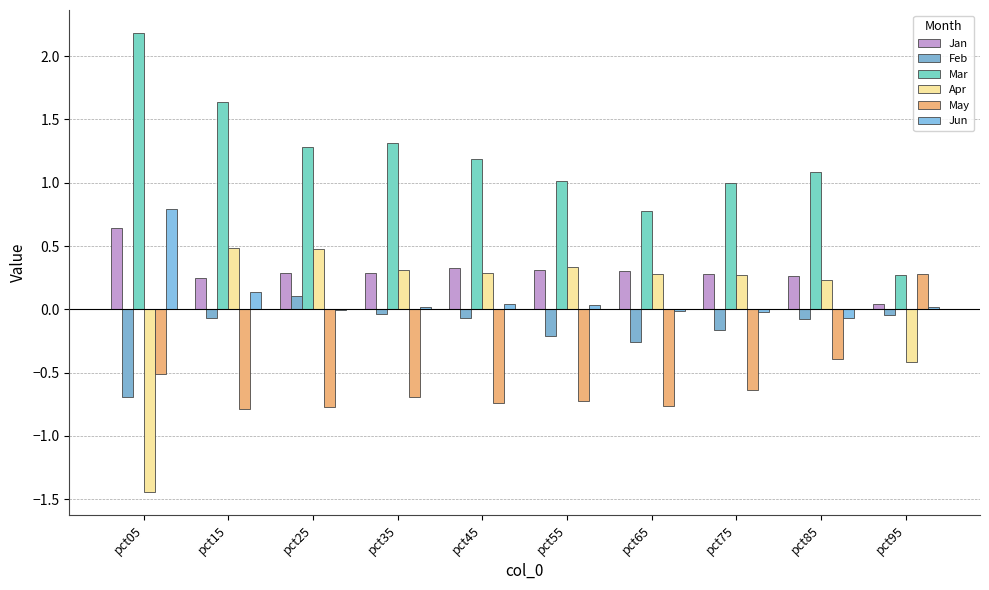

Reading left to right, extract all data points from this chart.

Jan: pct05=0.6	pct15=0.3	pct25=0.3	pct35=0.3	pct45=0.3	pct55=0.3	pct65=0.3	pct75=0.3	pct85=0.3	pct95=0.0
Feb: pct05=-0.7	pct15=-0.1	pct25=0.1	pct35=-0.0	pct45=-0.1	pct55=-0.2	pct65=-0.3	pct75=-0.2	pct85=-0.1	pct95=-0.0
Mar: pct05=2.2	pct15=1.6	pct25=1.3	pct35=1.3	pct45=1.2	pct55=1.0	pct65=0.8	pct75=1.0	pct85=1.1	pct95=0.3
Apr: pct05=-1.4	pct15=0.5	pct25=0.5	pct35=0.3	pct45=0.3	pct55=0.3	pct65=0.3	pct75=0.3	pct85=0.2	pct95=-0.4
May: pct05=-0.5	pct15=-0.8	pct25=-0.8	pct35=-0.7	pct45=-0.7	pct55=-0.7	pct65=-0.8	pct75=-0.6	pct85=-0.4	pct95=0.3
Jun: pct05=0.8	pct15=0.1	pct25=-0.0	pct35=0.0	pct45=0.0	pct55=0.0	pct65=-0.0	pct75=-0.0	pct85=-0.1	pct95=0.0